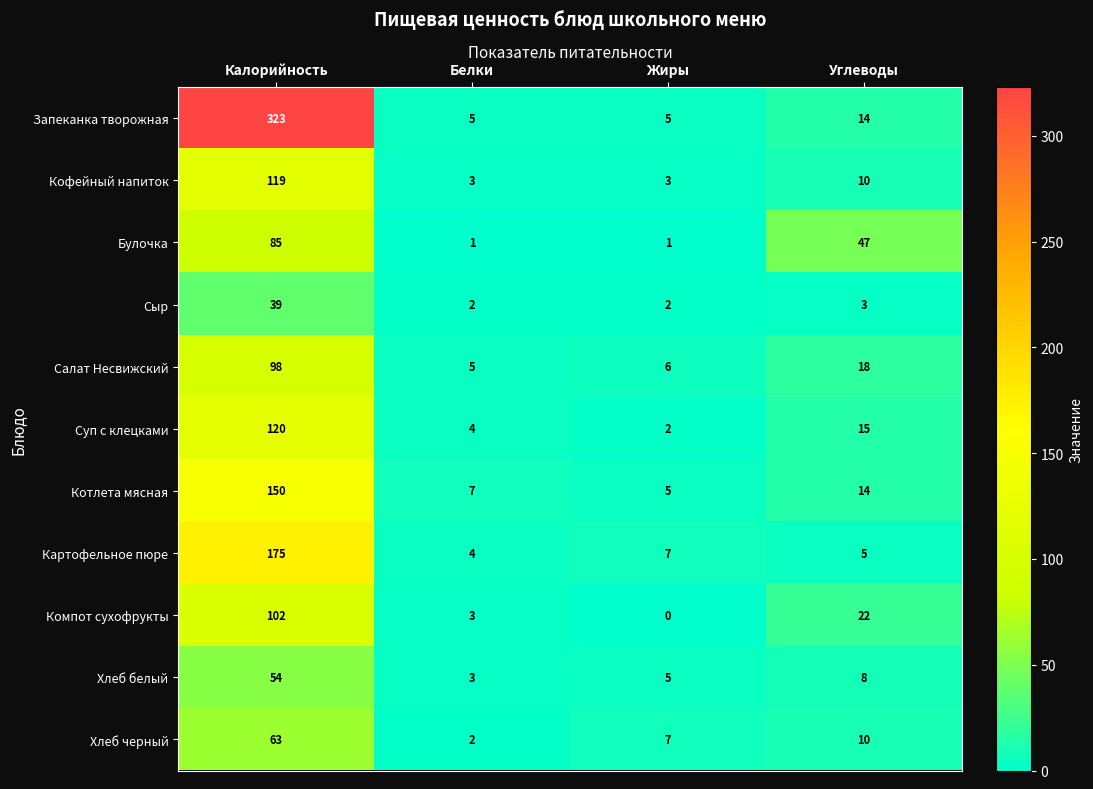

Which category has the lowest value in the Компот сухофрукты series?

Жиры